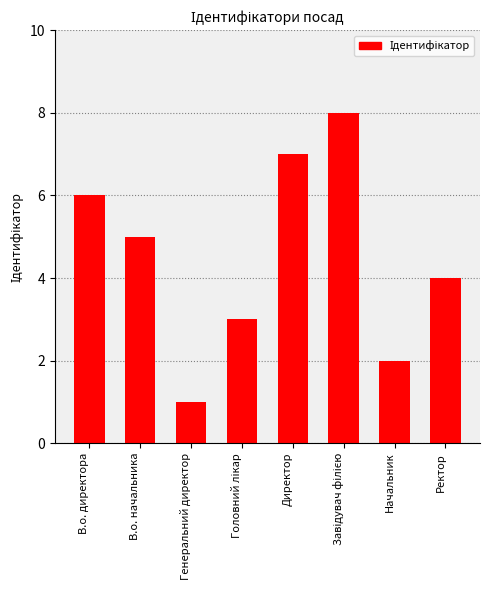

Reading left to right, extract all data points from this chart.

6	5	1	3	7	8	2	4